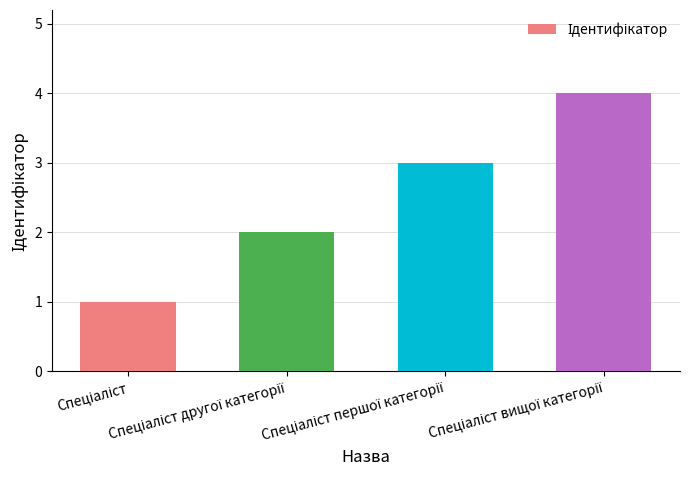

What is the difference between the maximum and minimum values?

3